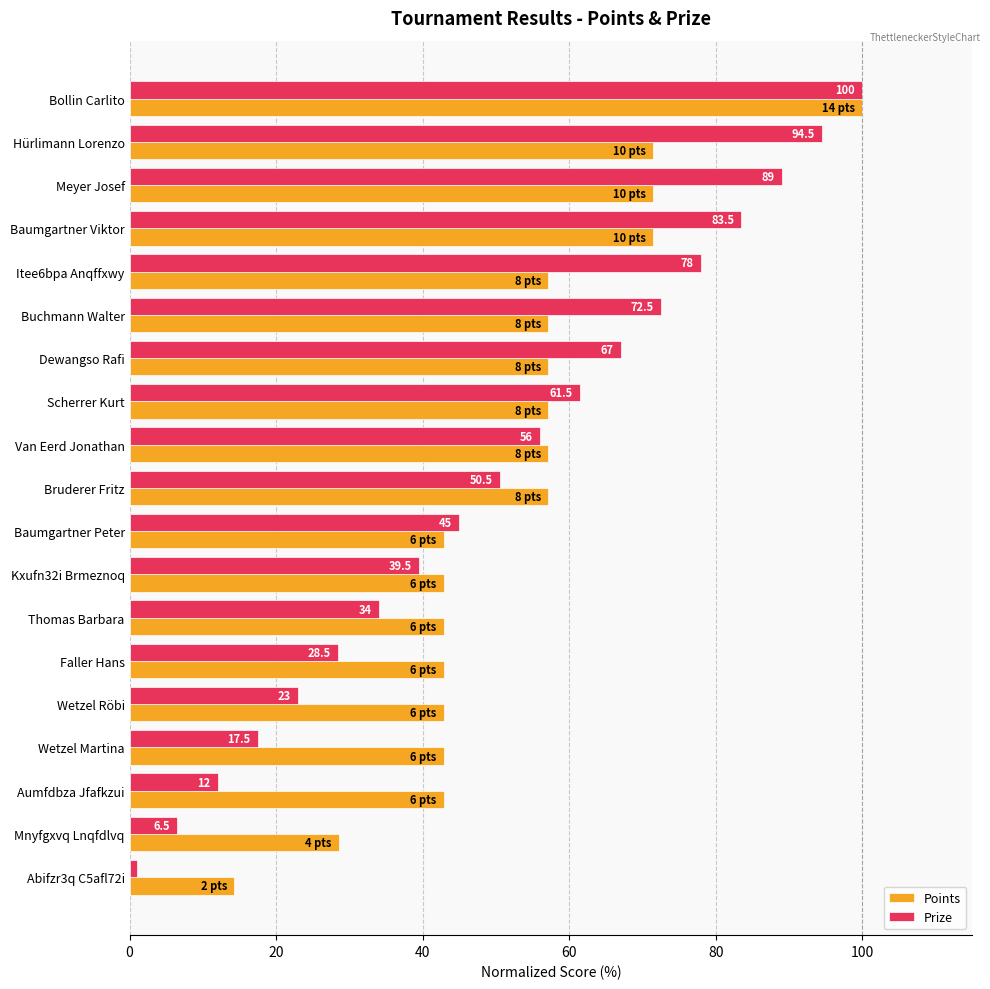

Between Wetzel Martina and Abifzr3q C5afl72i, which series saw the biggest shift?

Points